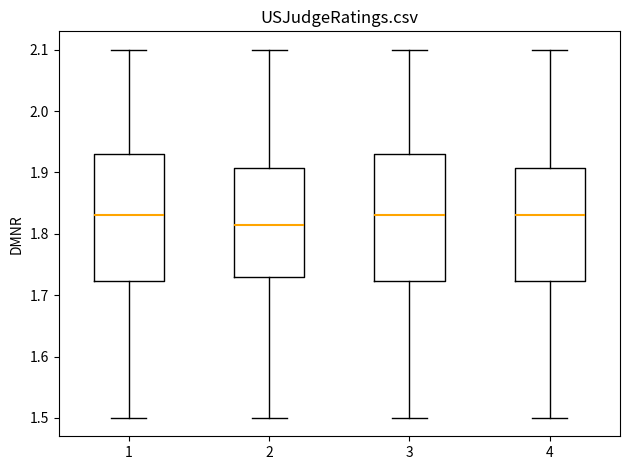

Where is the lower edge of the box at x = 1 on the y-axis? The values are not printed on the chart, so give them approximately, as read against the axis.

1.72